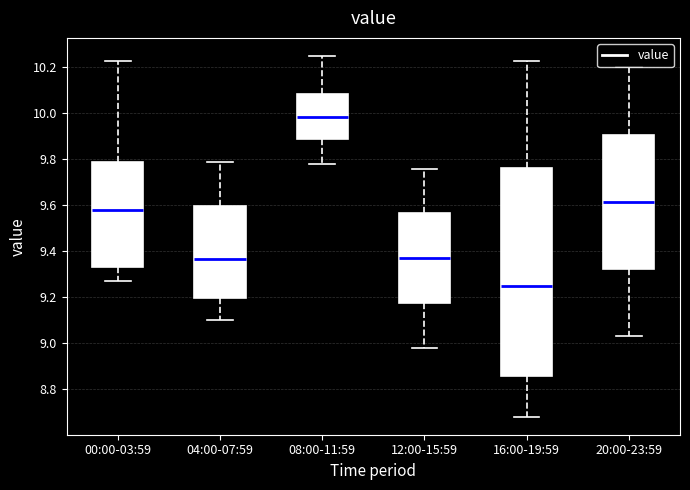

Reading left to right, transcribe this box plot: for each box, give where its median line is, the range the box spans, and where its two whiskers end, as read against the y-axis. The values are not printed on the chart, so give them approximately, as read against the axis.

00:00-03:59: median 9.58, box 9.34 to 9.80, whiskers 9.28 to 10.24
04:00-07:59: median 9.36, box 9.20 to 9.60, whiskers 9.10 to 9.80
08:00-11:59: median 9.98, box 9.88 to 10.08, whiskers 9.78 to 10.26
12:00-15:59: median 9.38, box 9.18 to 9.56, whiskers 8.98 to 9.76
16:00-19:59: median 9.26, box 8.86 to 9.76, whiskers 8.68 to 10.24
20:00-23:59: median 9.62, box 9.32 to 9.90, whiskers 9.04 to 10.20